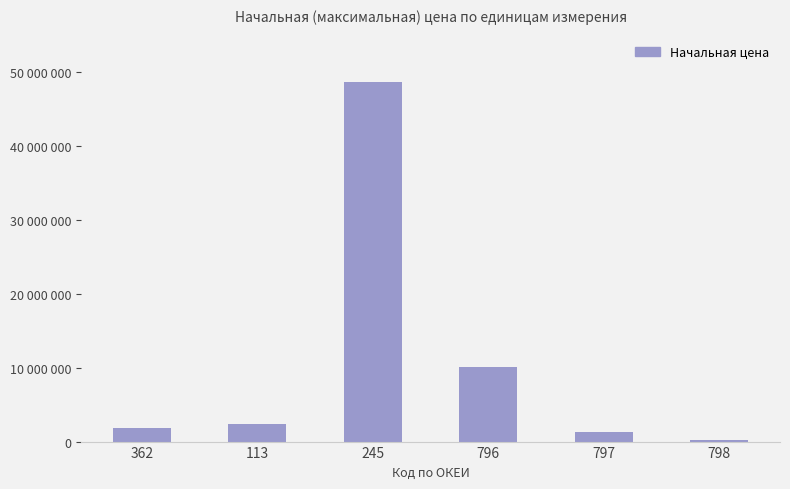

True or false: the data shows 5382616 at 796.

False